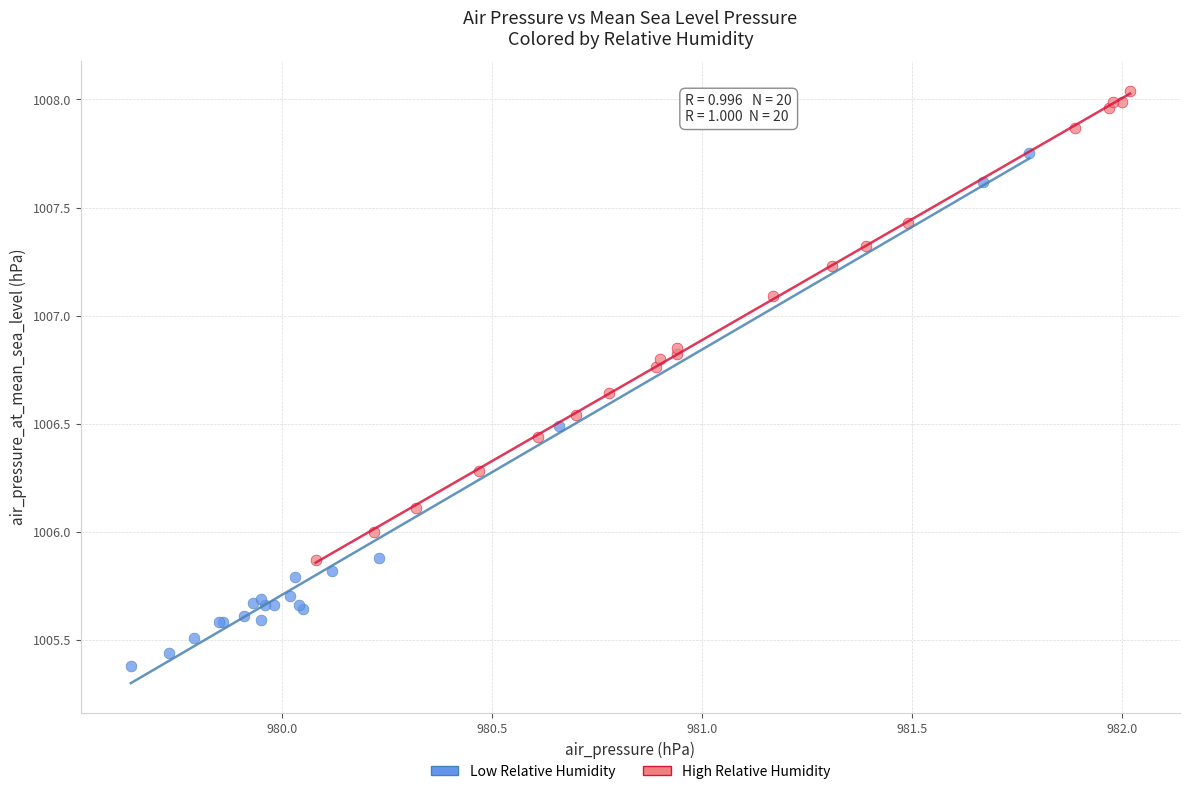

Which series has the largest Y range (max minus min)?

Low Relative Humidity